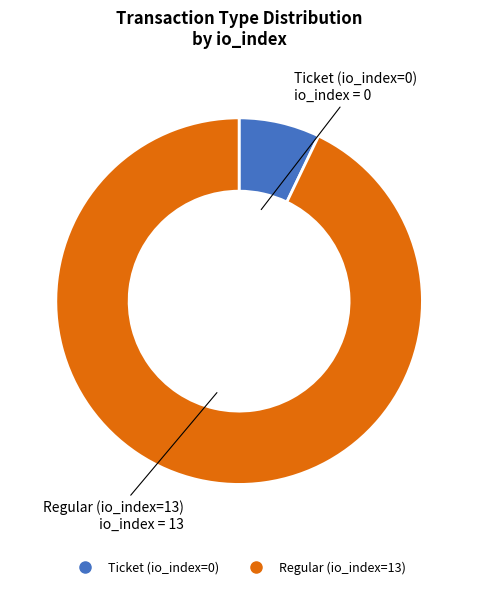

Is the sum of Ticket (io_index=0) and Regular (io_index=13) greater than half?

Yes